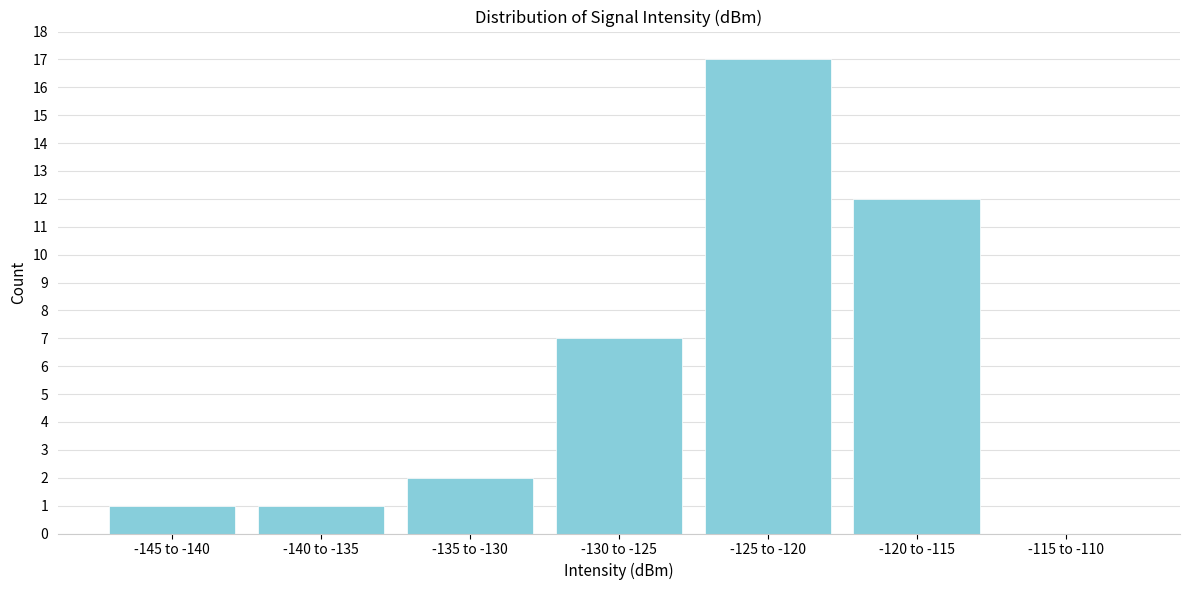

Reading right to left, extract all data points from this chart.

-115 to -110=0	-120 to -115=12	-125 to -120=17	-130 to -125=7	-135 to -130=2	-140 to -135=1	-145 to -140=1